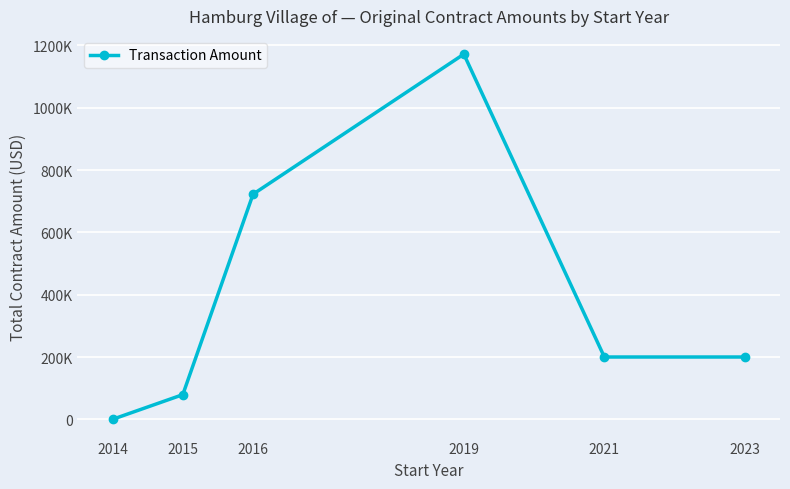

Is it true that the value at 2014 is 0?

True